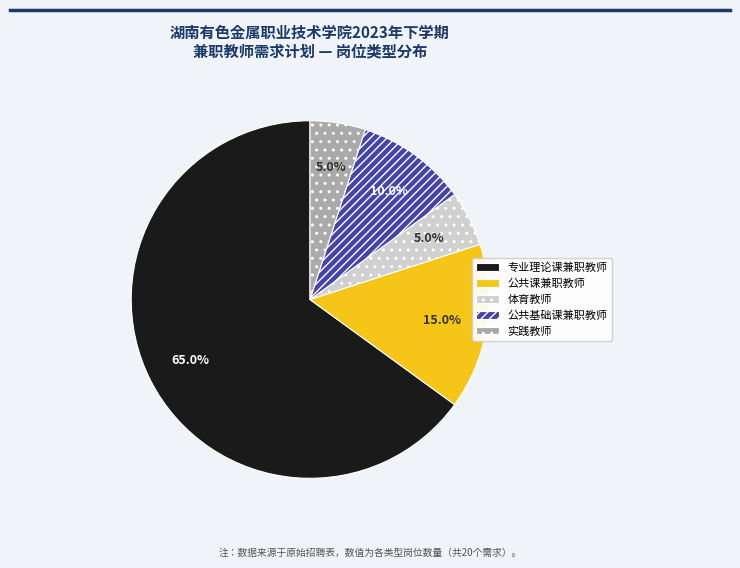

The 专业理论课兼职教师 slice represents 74% of the pie. True or false?

False